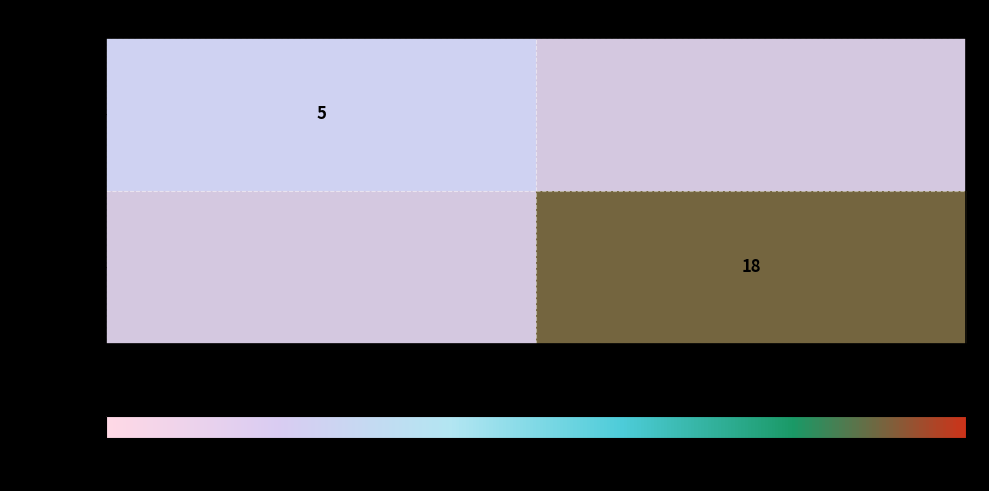

The value of c5b66b...f3 at 1 is 18. True or false?

True